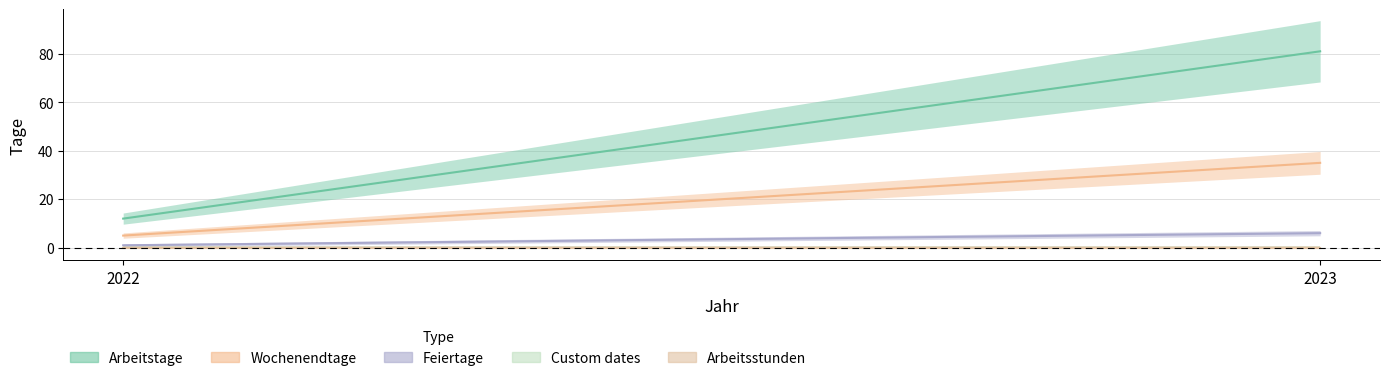

How many series are shown in this chart?

5